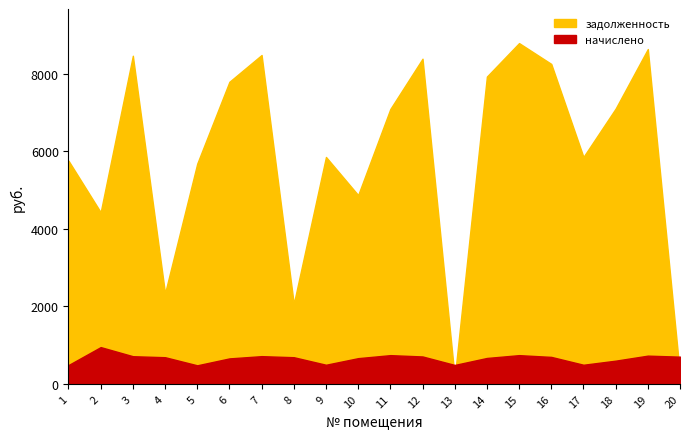

The value of начислено at 10 is 393.6. True or false?

False